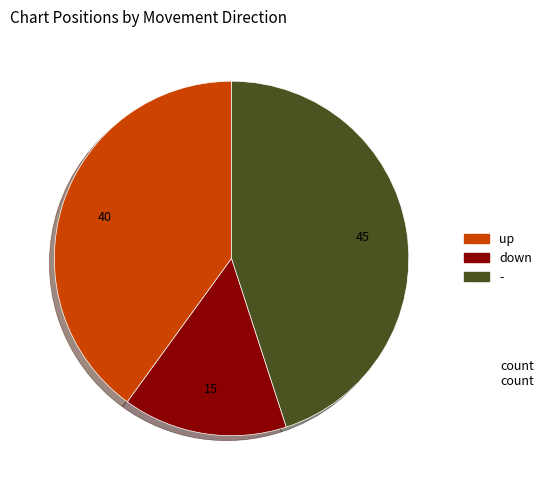

How many slices are in this pie chart?

3